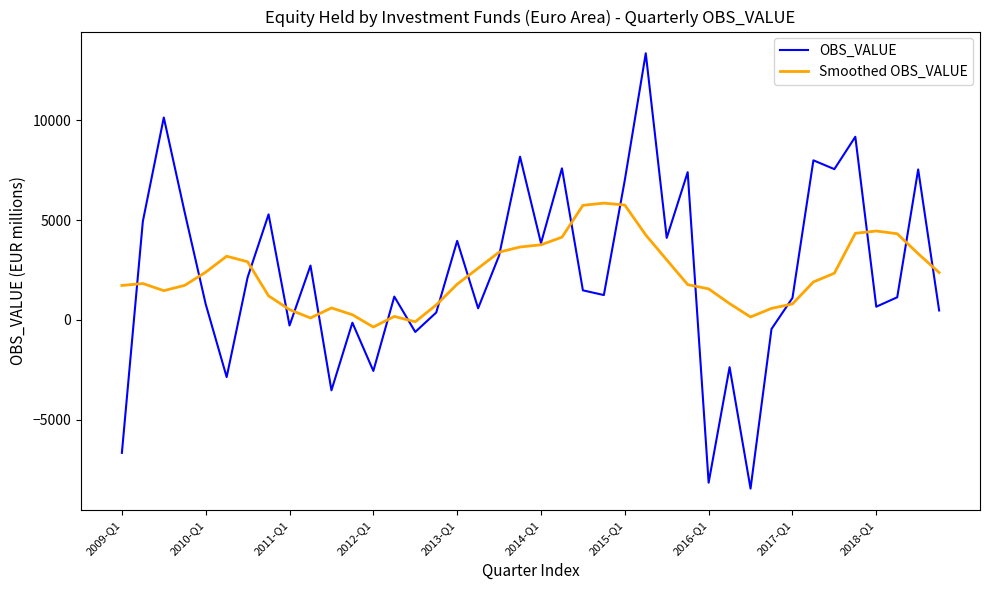

Rank the series by their maximum value, from highest to lowest.

OBS_VALUE, Smoothed OBS_VALUE